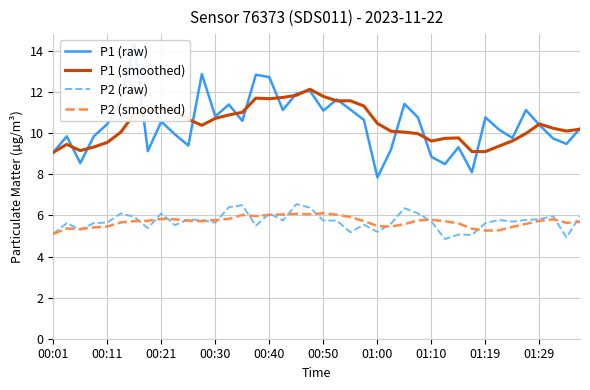

Reading right to left, transcribe all the data shown in this chart.

P1 (raw): 10.2	9.5	9.8	10.4	11.1	9.8	10.2	10.8	8.1	9.3	8.5	8.8	10.8	11.4	9.2	7.8	10.7	11.2	11.7	11.1	12.1	11.9	11.1	12.7	12.8	10.6	11.4	10.8	12.9	9.4	9.9	10.6	9.1	14.3	11.6	10.4	9.8	8.6	9.8	9.1
P1 (smoothed): 10.2	10.1	10.2	10.4	10.0	9.6	9.4	9.1	9.1	9.8	9.8	9.6	10.0	10.1	10.1	10.5	11.3	11.6	11.6	11.8	12.1	11.8	11.7	11.7	11.7	11.0	10.9	10.7	10.4	10.7	11.1	11.2	11.1	10.9	10.1	9.6	9.3	9.2	9.5	9.1
P2 (raw): 6.0	4.9	6.0	5.8	5.8	5.7	5.8	5.6	5.0	5.1	4.8	5.7	6.1	6.3	5.6	5.2	5.5	5.2	5.8	5.8	6.4	6.5	5.8	6.1	5.5	6.5	6.4	5.7	5.8	5.8	5.5	6.1	5.4	5.9	6.1	5.7	5.6	5.3	5.6	5.1
P2 (smoothed): 5.7	5.6	5.8	5.7	5.6	5.4	5.3	5.3	5.4	5.6	5.7	5.8	5.8	5.6	5.5	5.5	5.7	5.9	6.0	6.1	6.1	6.1	6.0	6.0	6.0	6.0	5.8	5.8	5.7	5.7	5.8	5.8	5.7	5.7	5.7	5.5	5.4	5.3	5.4	5.1